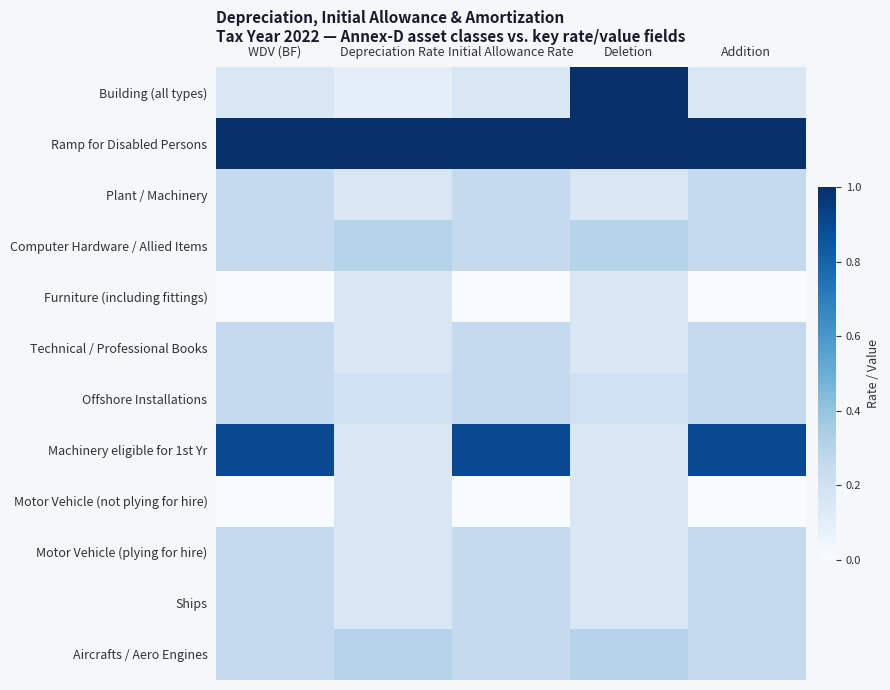

Reading left to right, extract all data points from this chart.

Building (all types): WDV (BF)=0.1	Depreciation Rate=0.1	Initial Allowance Rate=0.1	Deletion=1.0	Addition=0.1
Ramp for Disabled Persons: WDV (BF)=1.0	Depreciation Rate=1.0	Initial Allowance Rate=1.0	Deletion=1.0	Addition=1.0
Plant / Machinery: WDV (BF)=0.2	Depreciation Rate=0.1	Initial Allowance Rate=0.2	Deletion=0.1	Addition=0.2
Computer Hardware / Allied Items: WDV (BF)=0.2	Depreciation Rate=0.3	Initial Allowance Rate=0.2	Deletion=0.3	Addition=0.2
Furniture (including fittings): WDV (BF)=0.0	Depreciation Rate=0.1	Initial Allowance Rate=0.0	Deletion=0.1	Addition=0.0
Technical / Professional Books: WDV (BF)=0.2	Depreciation Rate=0.1	Initial Allowance Rate=0.2	Deletion=0.1	Addition=0.2
Offshore Installations: WDV (BF)=0.2	Depreciation Rate=0.2	Initial Allowance Rate=0.2	Deletion=0.2	Addition=0.2
Machinery eligible for 1st Yr: WDV (BF)=0.9	Depreciation Rate=0.1	Initial Allowance Rate=0.9	Deletion=0.1	Addition=0.9
Motor Vehicle (not plying for hire): WDV (BF)=0.0	Depreciation Rate=0.1	Initial Allowance Rate=0.0	Deletion=0.1	Addition=0.0
Motor Vehicle (plying for hire): WDV (BF)=0.2	Depreciation Rate=0.1	Initial Allowance Rate=0.2	Deletion=0.1	Addition=0.2
Ships: WDV (BF)=0.2	Depreciation Rate=0.1	Initial Allowance Rate=0.2	Deletion=0.1	Addition=0.2
Aircrafts / Aero Engines: WDV (BF)=0.2	Depreciation Rate=0.3	Initial Allowance Rate=0.2	Deletion=0.3	Addition=0.2